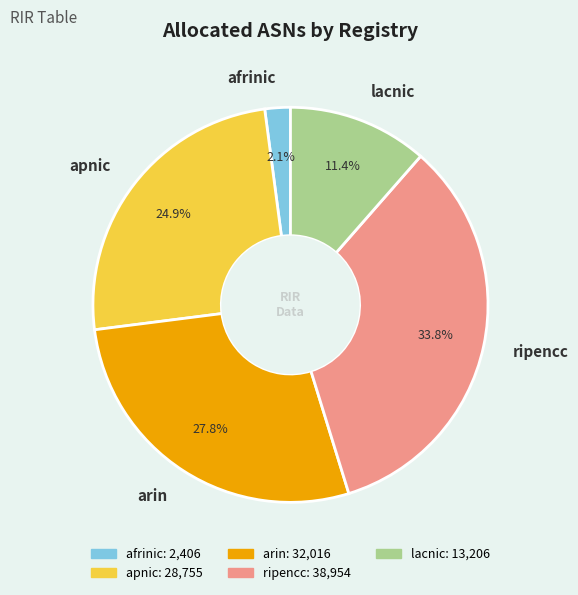

To the nearest percent, what portion does apnic represent?

25%